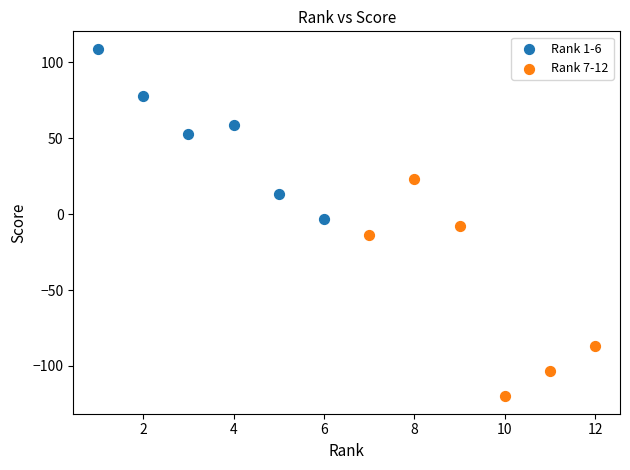

Which series has the widest spread of Y values?

Rank 7-12